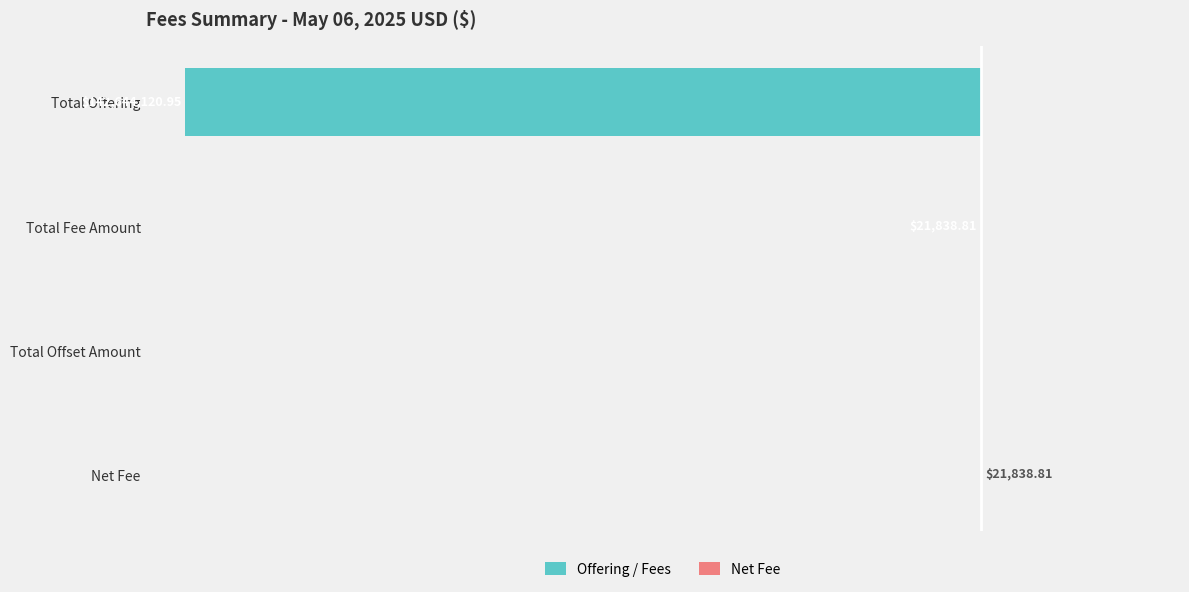

Rank the series by their maximum value, from highest to lowest.

Net Fee, Offering / Fees